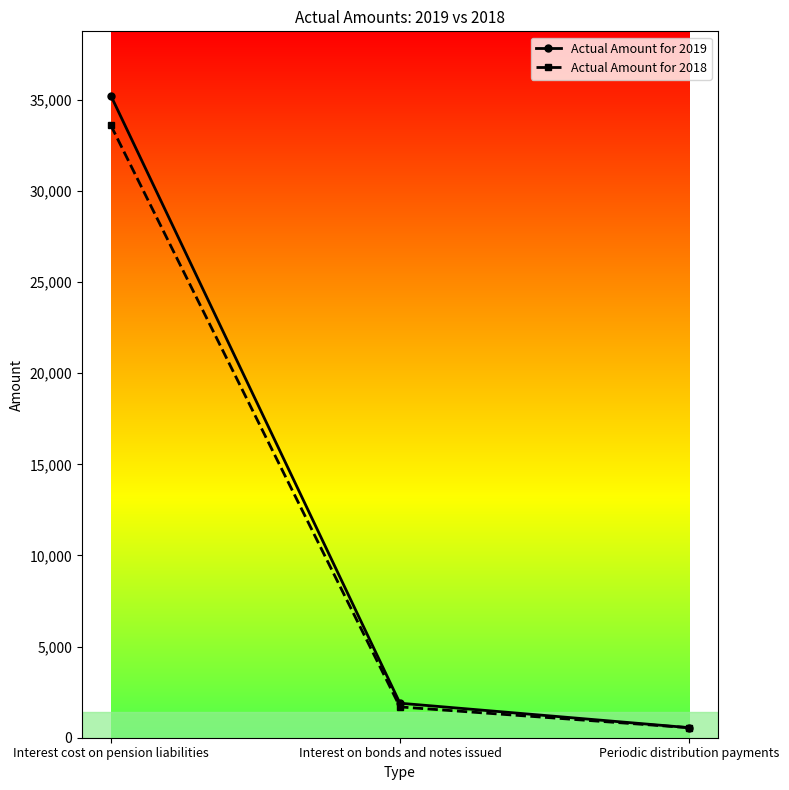

At which category is the sum across all series the highest?

Interest cost on pension liabilities